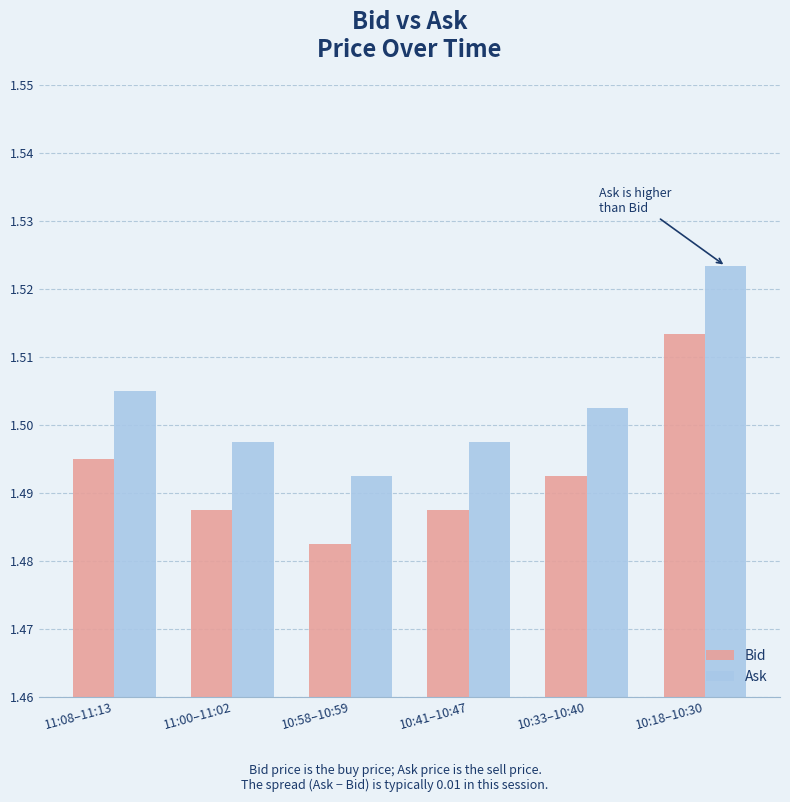

At 10:58–10:59, list the series in order from smallest to largest.

Bid, Ask